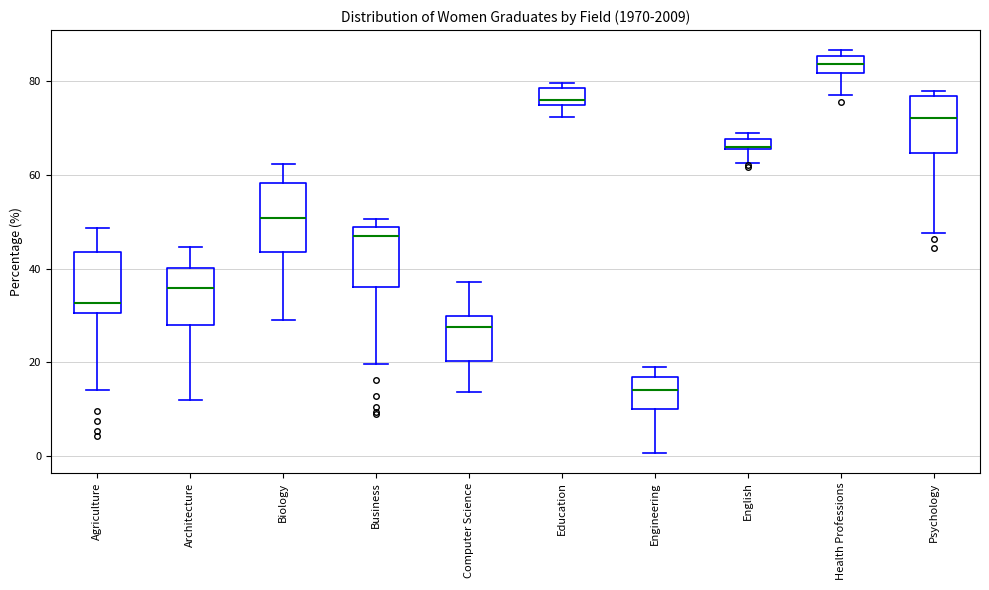

Which box's median line is the highest?

Health Professions